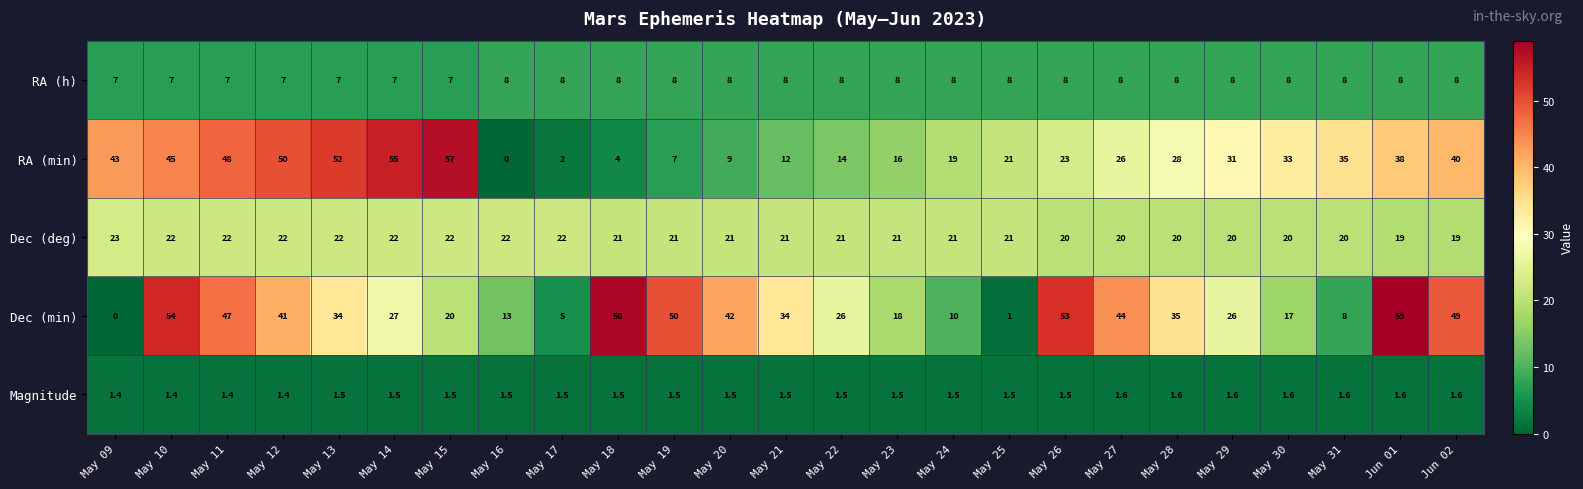

Read the Dec (deg) value at May 21.

21.0